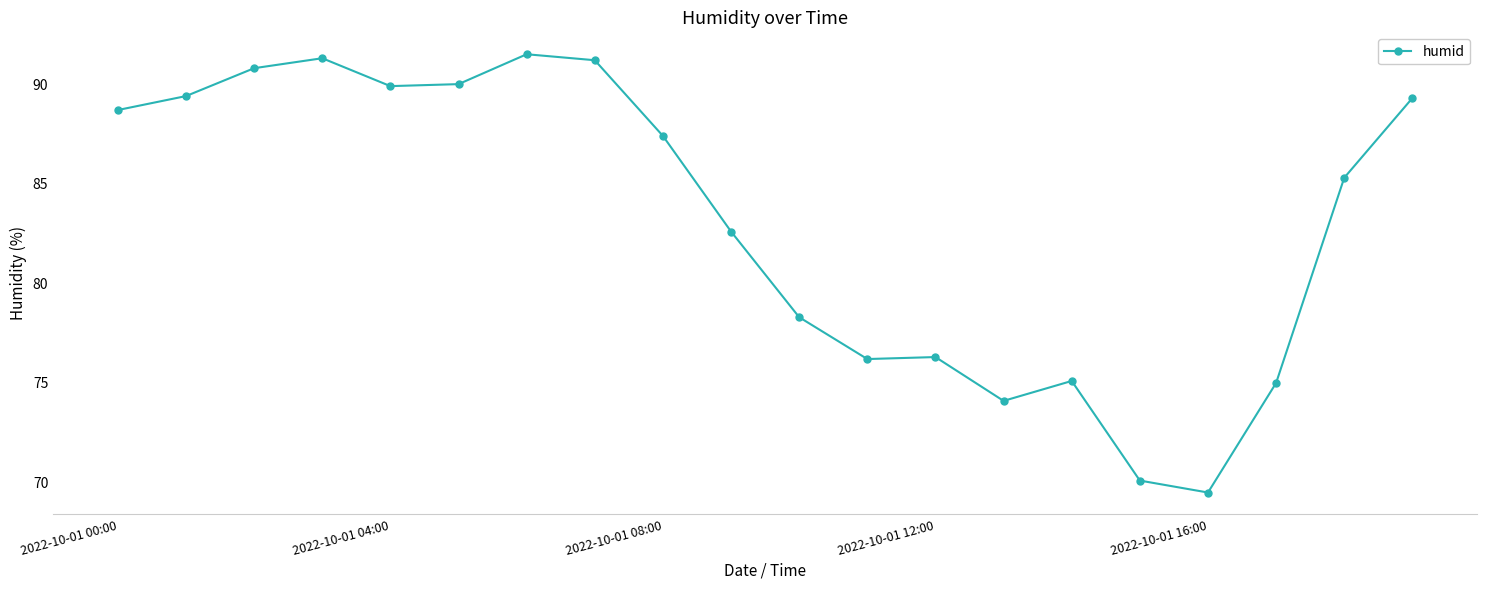

Does the chart display data point markers on the line(s)?

Yes